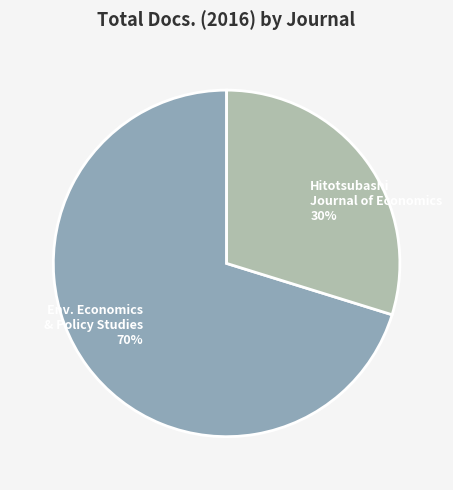

To the nearest percent, what is the difference between the largest and smallest slice percentages?

40%